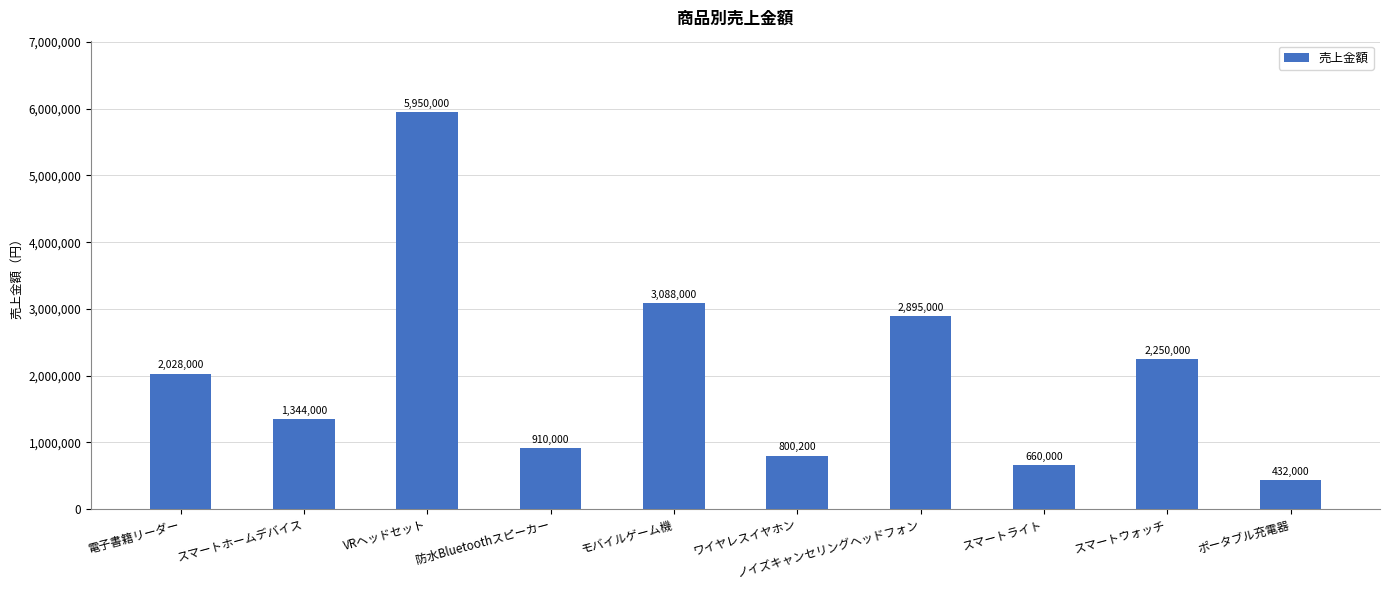

At which label is the value closest to 3191000?

モバイルゲーム機